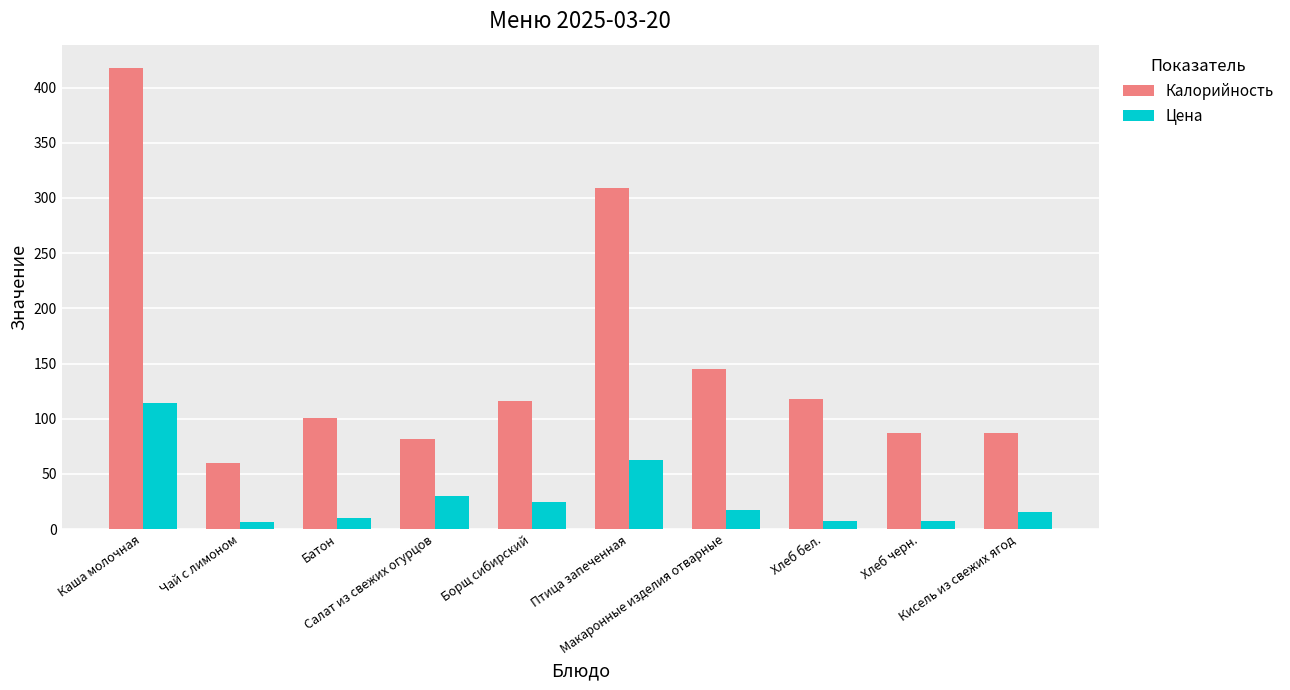

At which label is Цена closest to 60?

Птица запеченная